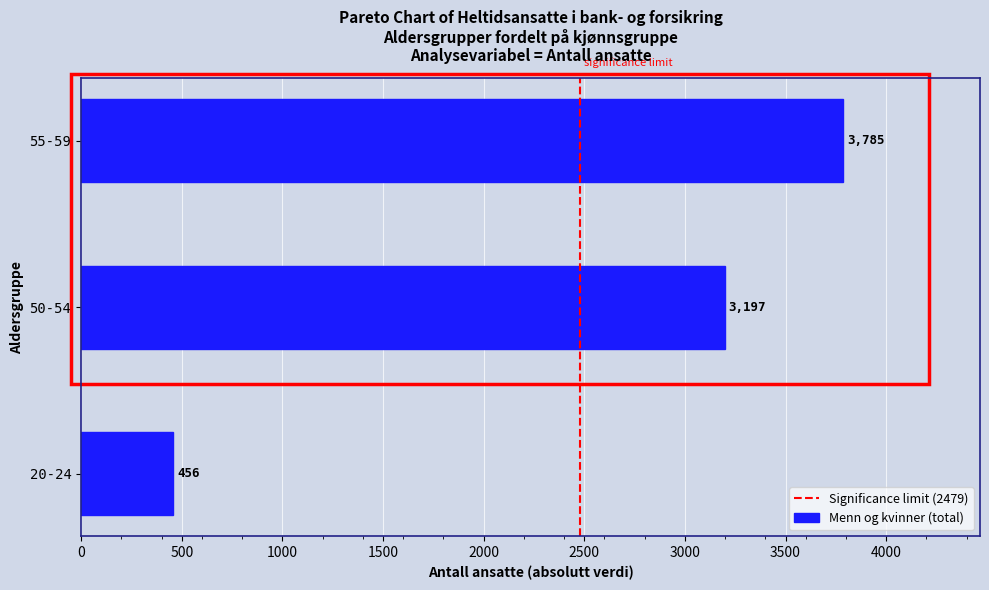

What is the maximum value shown in the chart?

3785